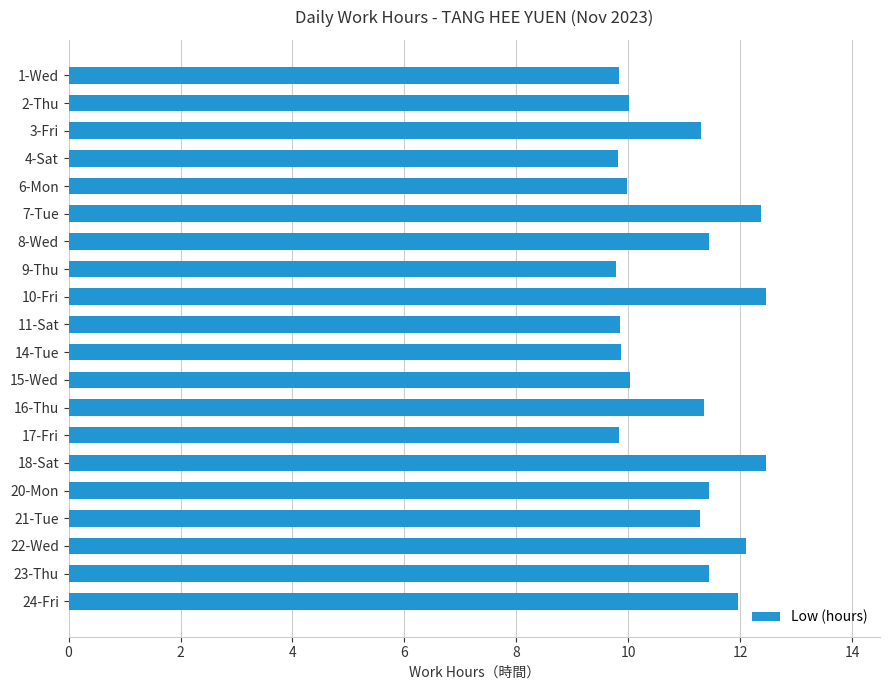

Are the bars grouped side by side (vs. stacked)?

No